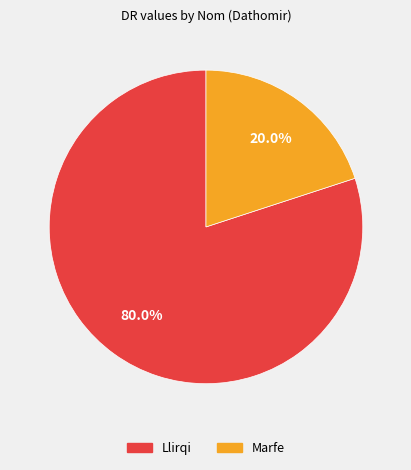

True or false: Marfe accounts for 9% of the total.

False